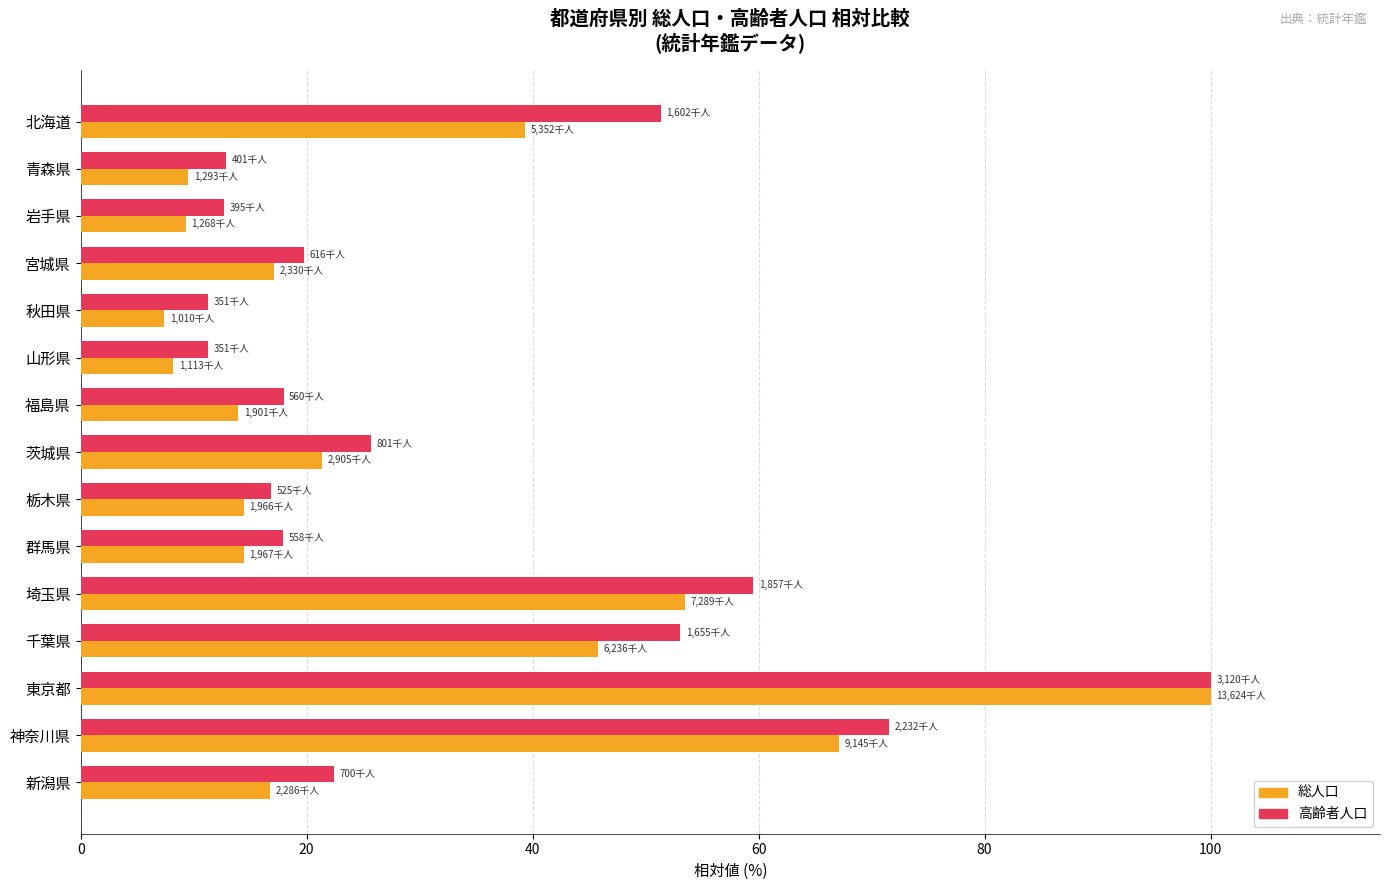

What is the spread (max minus min) of values at 新潟県?

5.7